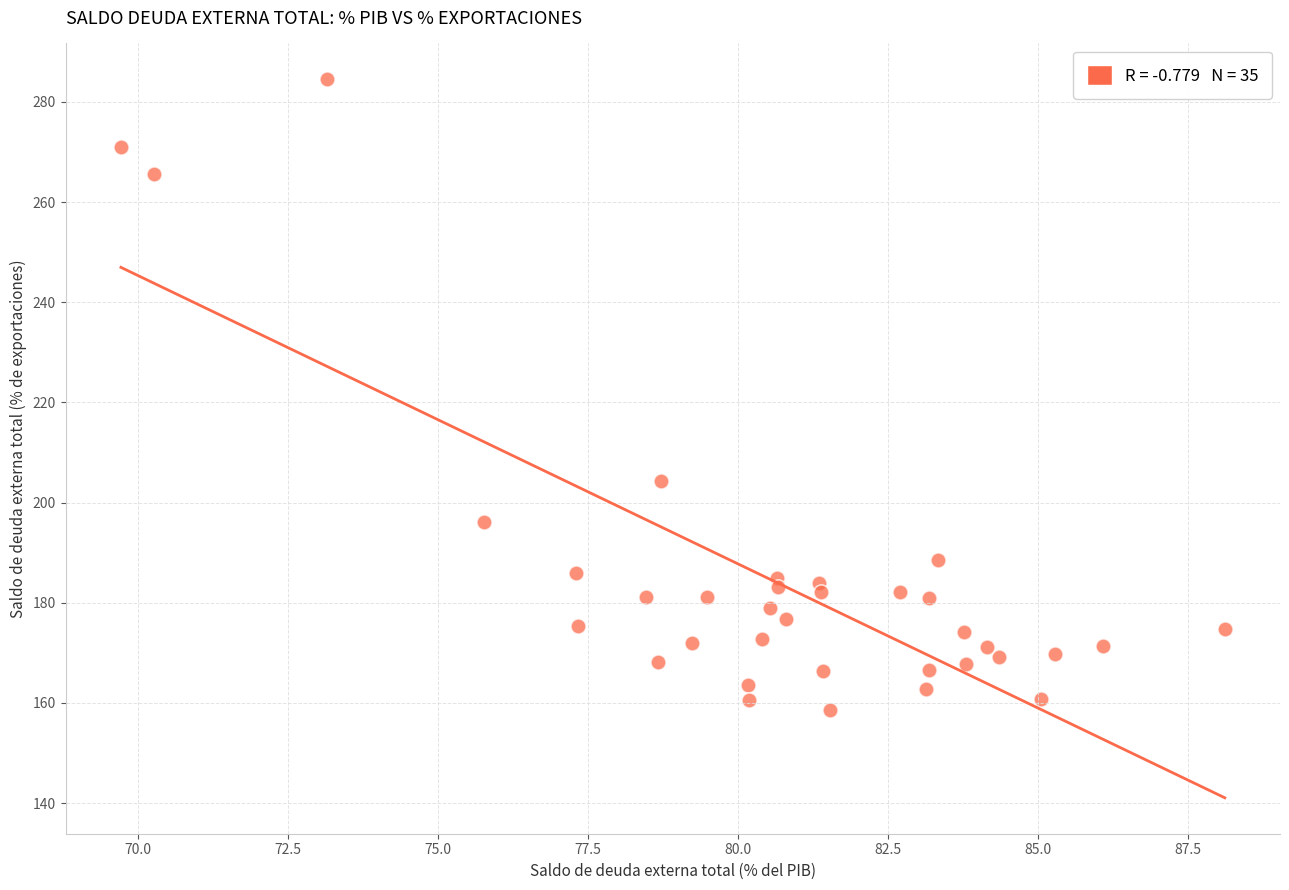

What is the range of Y values (max minus min)?

126.0